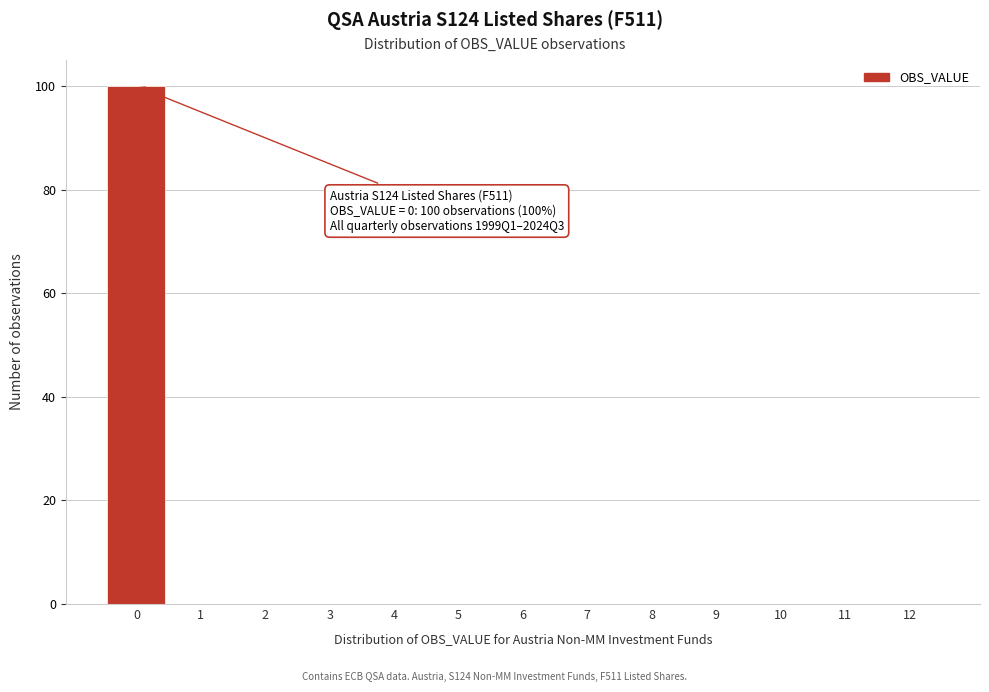

Over which range of the x-axis is the bar tallest?

-0.5 to 0.5